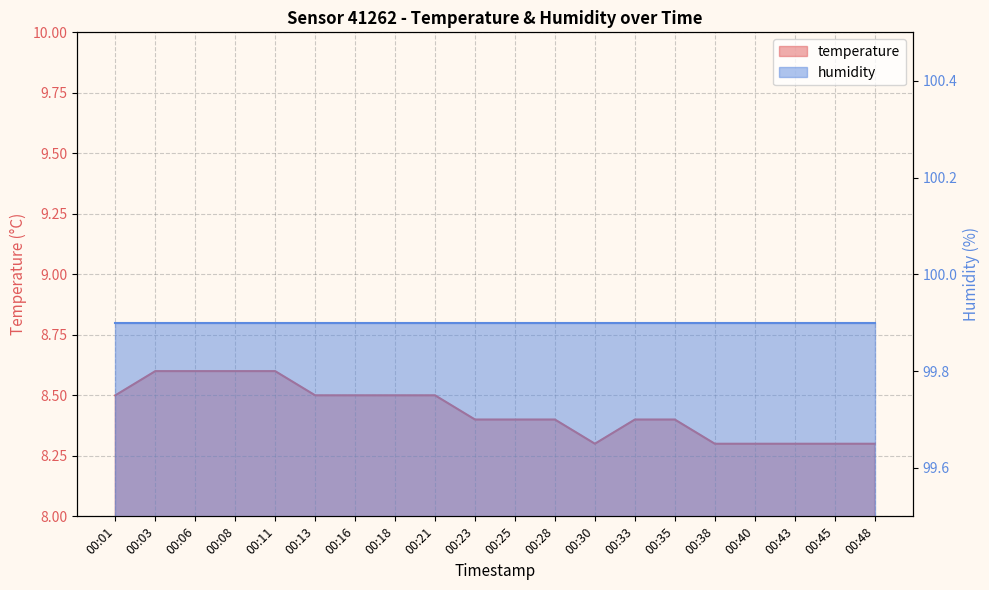

Reading left to right, extract all data points from this chart.

8.5	8.6	8.6	8.6	8.6	8.5	8.5	8.5	8.5	8.4	8.4	8.4	8.3	8.4	8.4	8.3	8.3	8.3	8.3	8.3